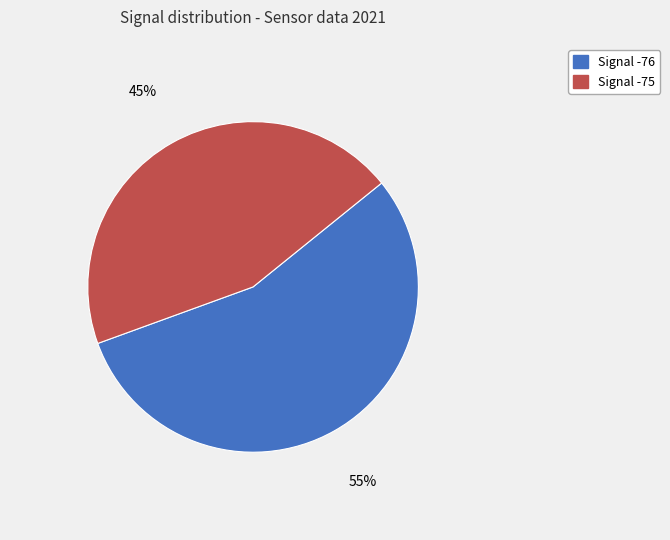

How many segments does this pie chart have?

2